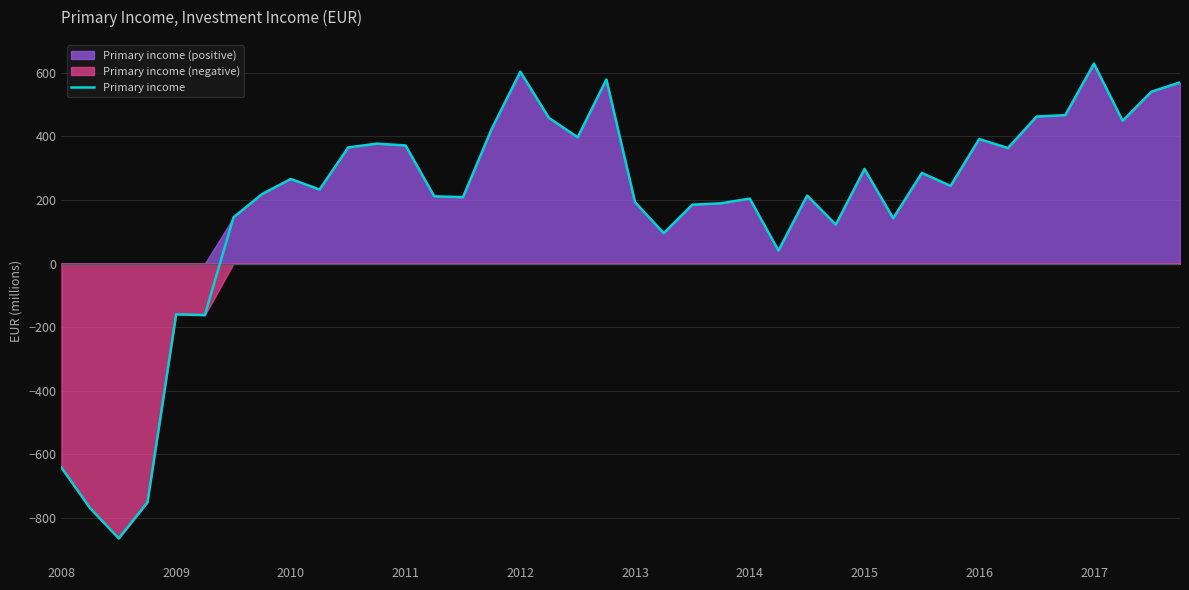

The value of Primary income at 2016 is 391.7. True or false?

True